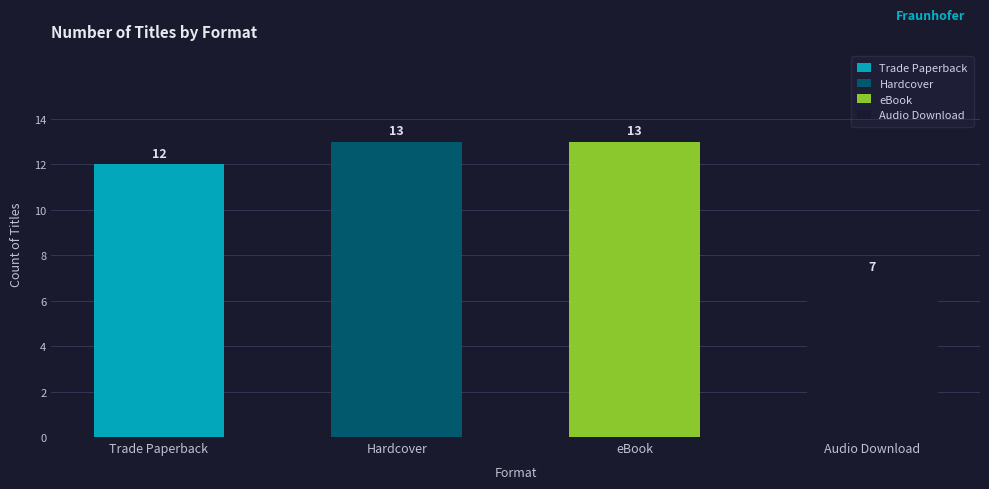

What is the change in value from Trade Paperback to Hardcover?

+1